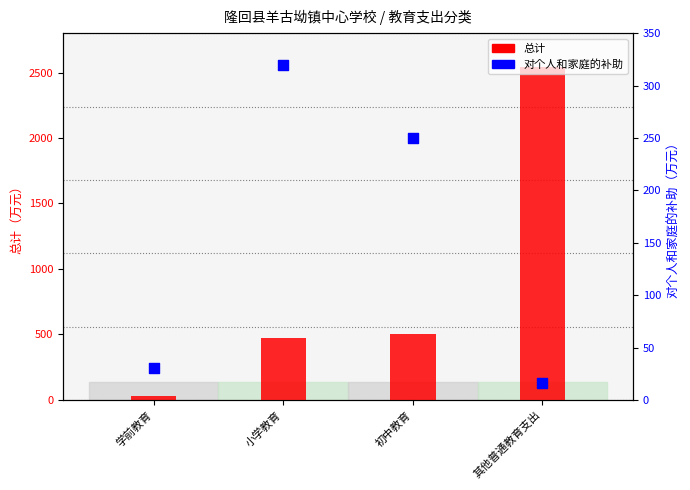

Which series has the widest spread of Y values?

总计